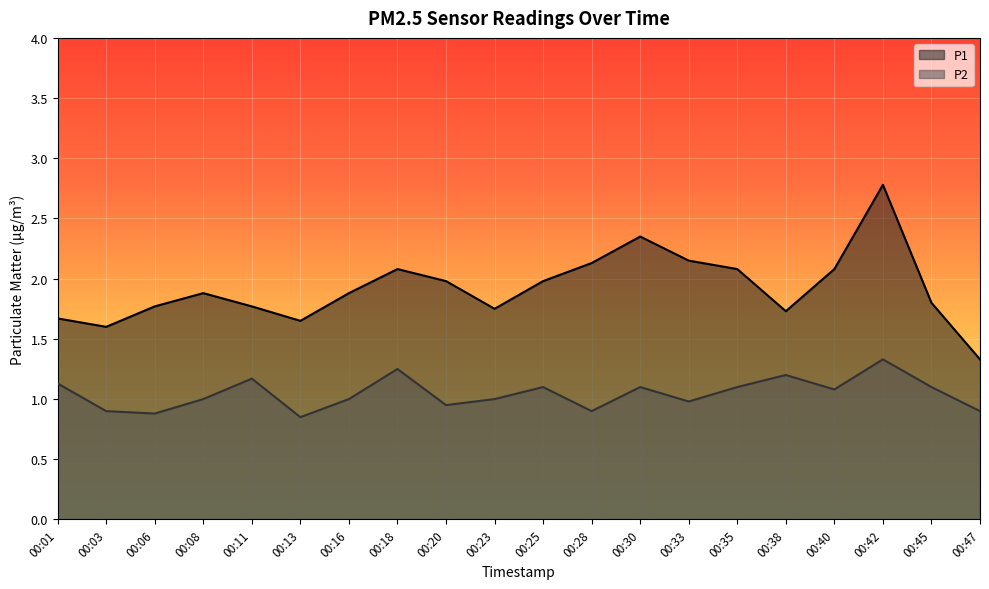

What is the total value across all series at 00:38?

2.9